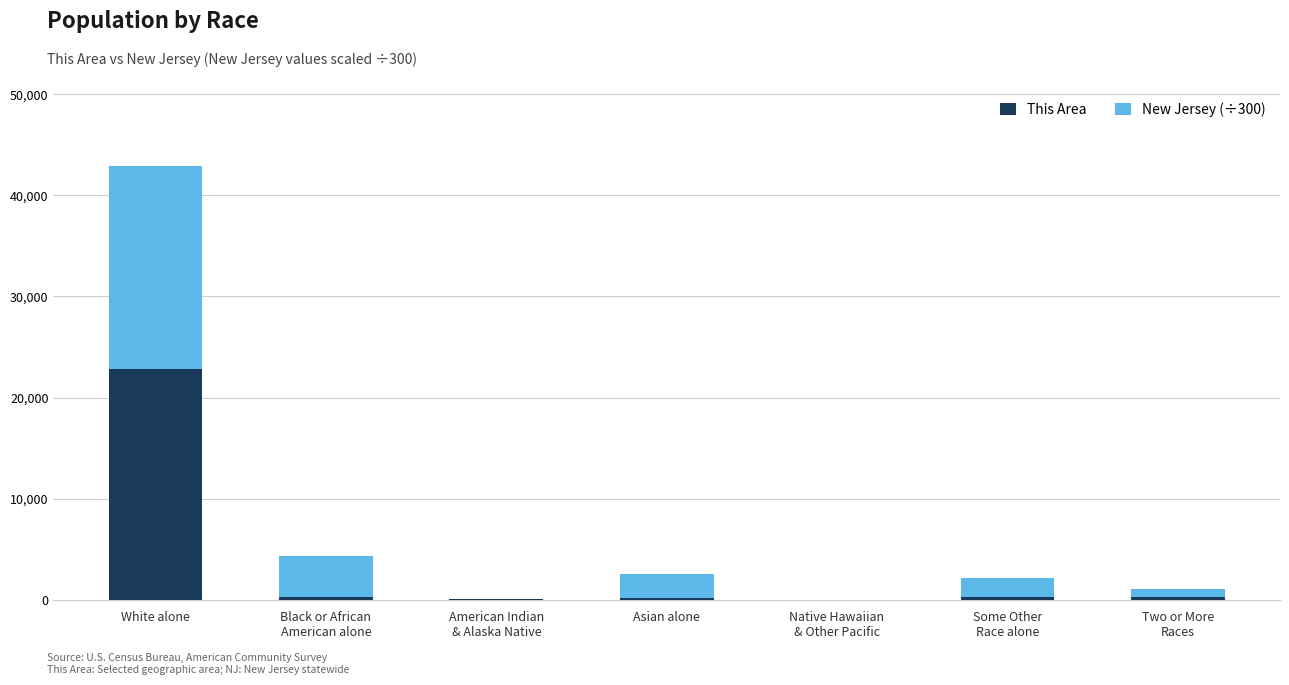

At which category is the sum across all series the highest?

White alone